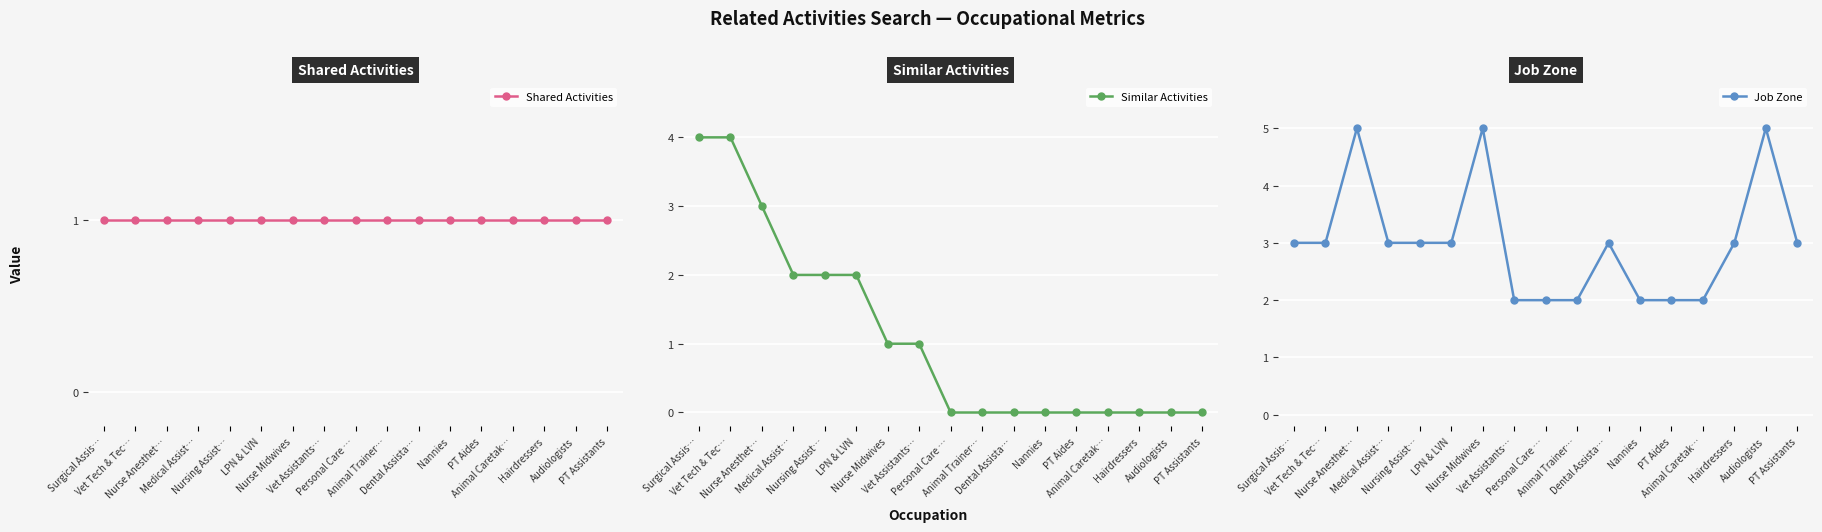

List the labels in order of Job Zone value, largest first.

Nurse Anesthet…, Nurse Midwives, Audiologists, Surgical Assis…, Vet Tech & Tec…, Medical Assist…, Nursing Assist…, LPN & LVN, Dental Assista…, Hairdressers, PT Assistants, Vet Assistants…, Personal Care …, Animal Trainer…, Nannies, PT Aides, Animal Caretak…